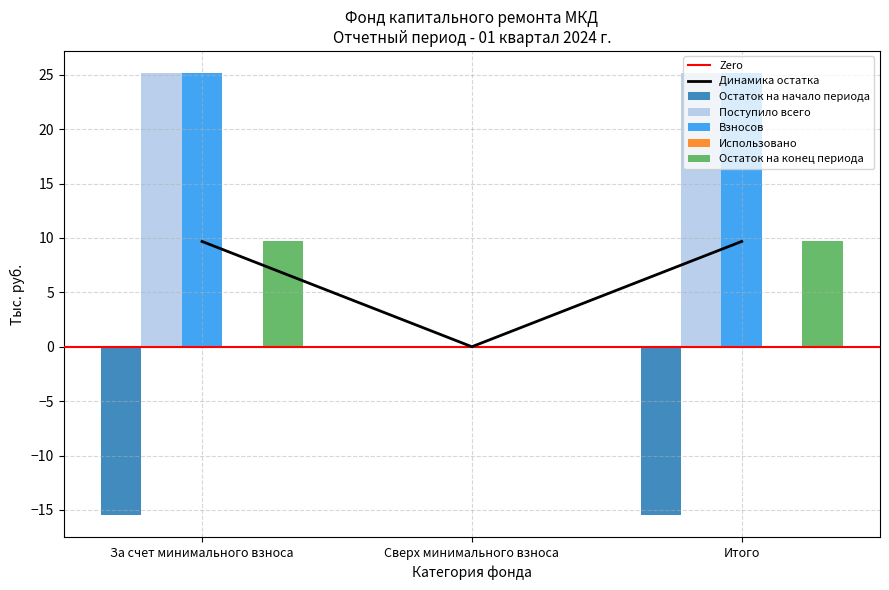

Which has a higher value, Сверх минимального взноса or Итого?

Итого